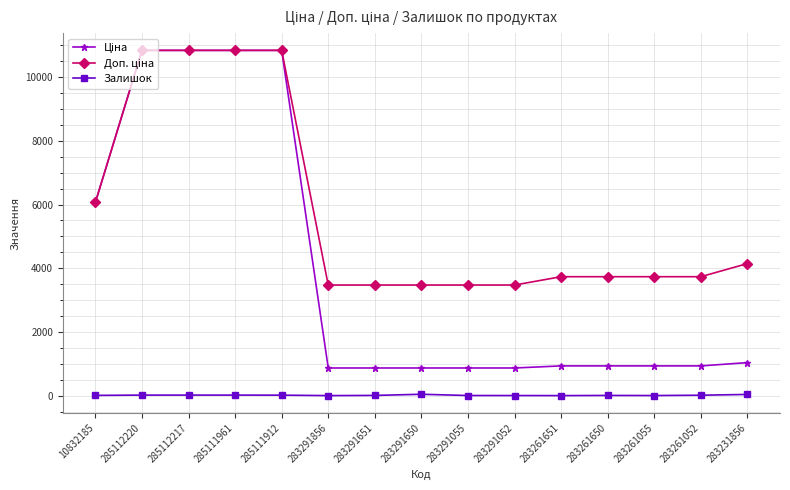

At how many categories does at least one series exceed 9199?

4